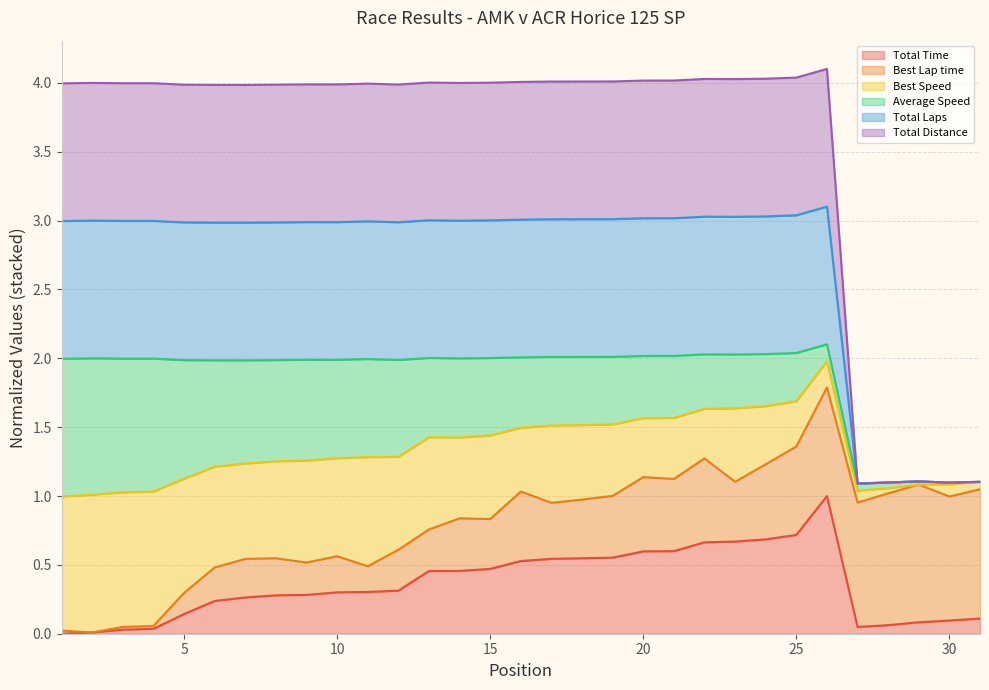

What is the highest value of the Total Time series?

1.0